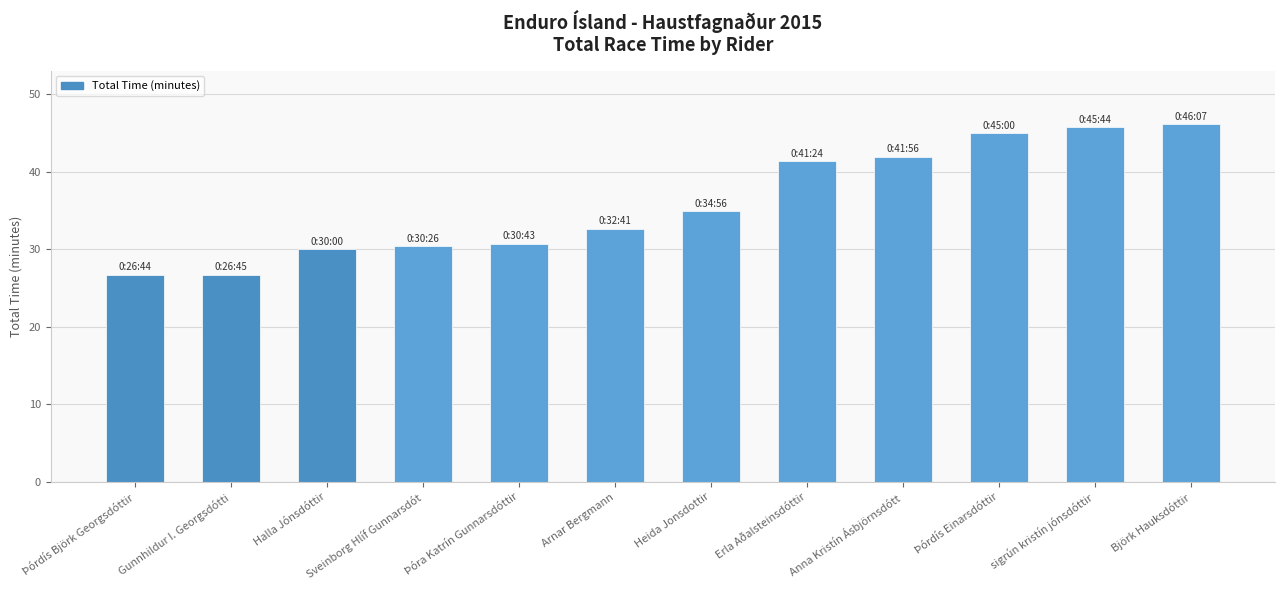

Is it true that the value at Anna Kristín Ásbjörnsdótt is 41.9?

True